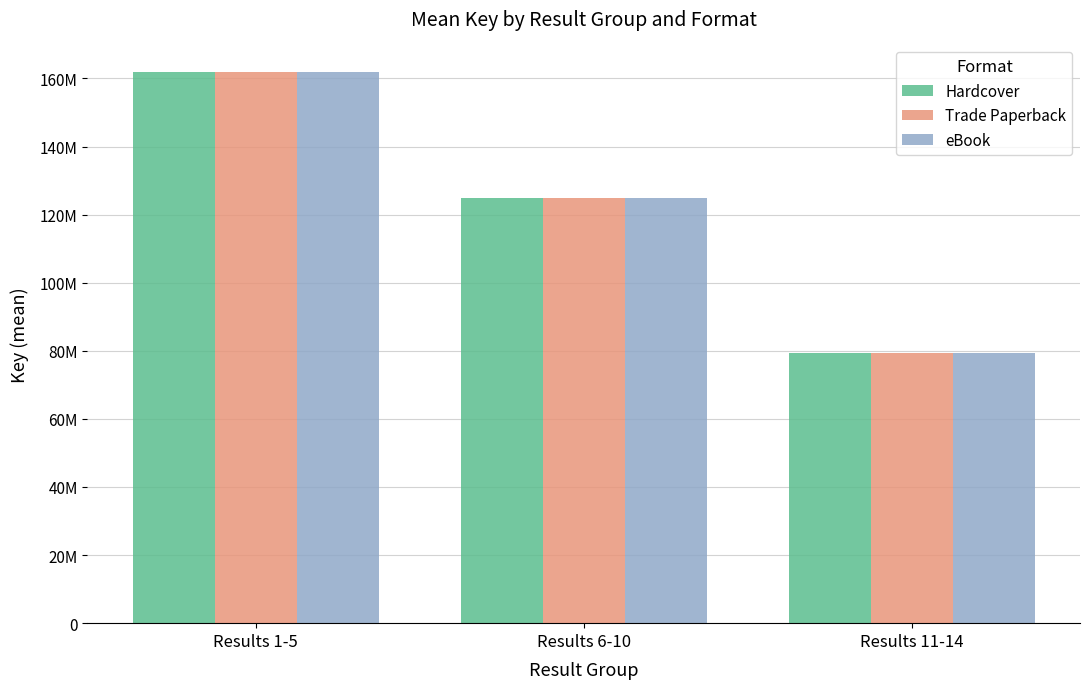

Is the value of Hardcover at Results 6-10 greater than the value of Trade Paperback at Results 11-14?

Yes